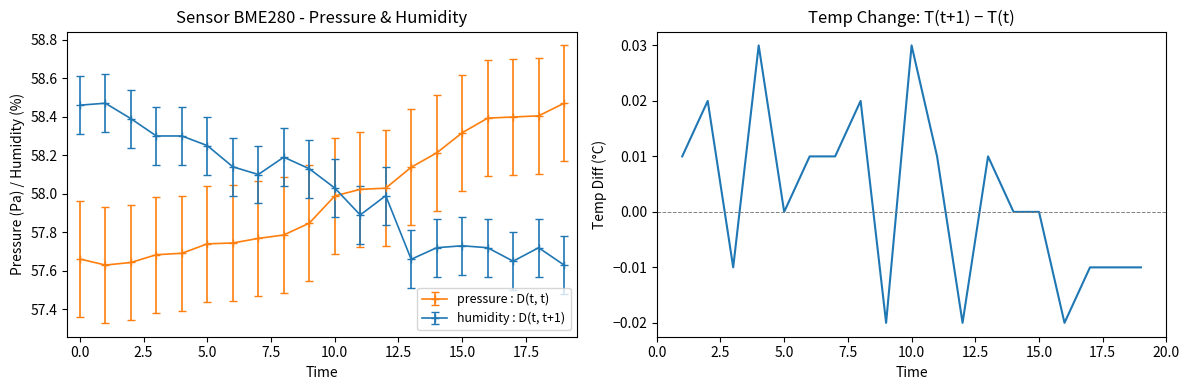

True or false: pressure : D(t, t) and humidity : D(t, t+1) cross at least once.

True